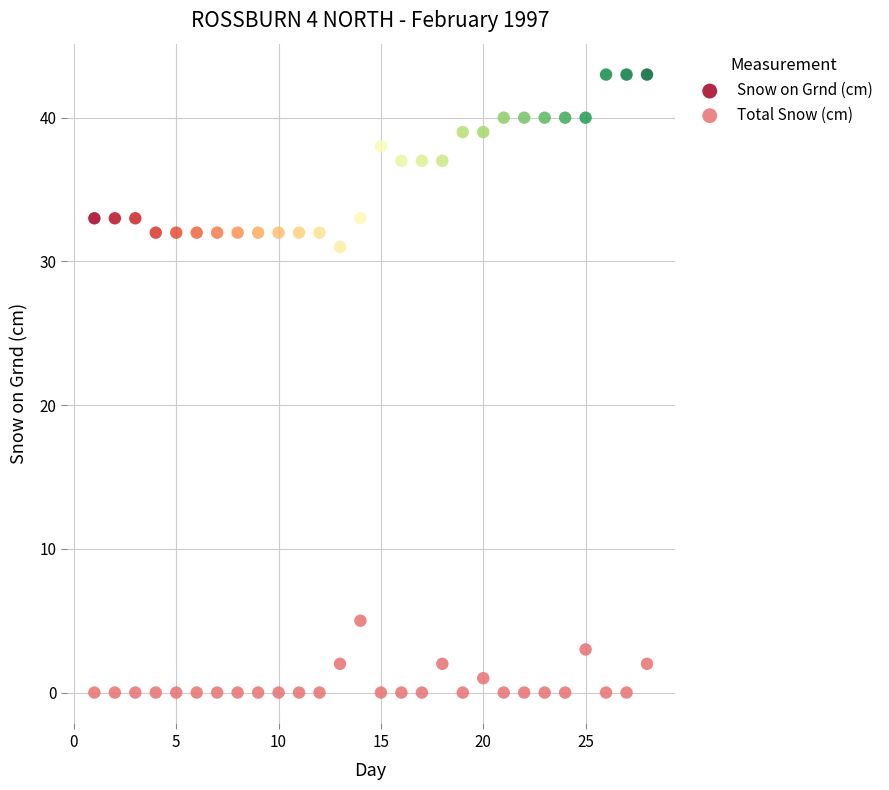

Which series has the widest spread of Y values?

Snow on Grnd (cm)